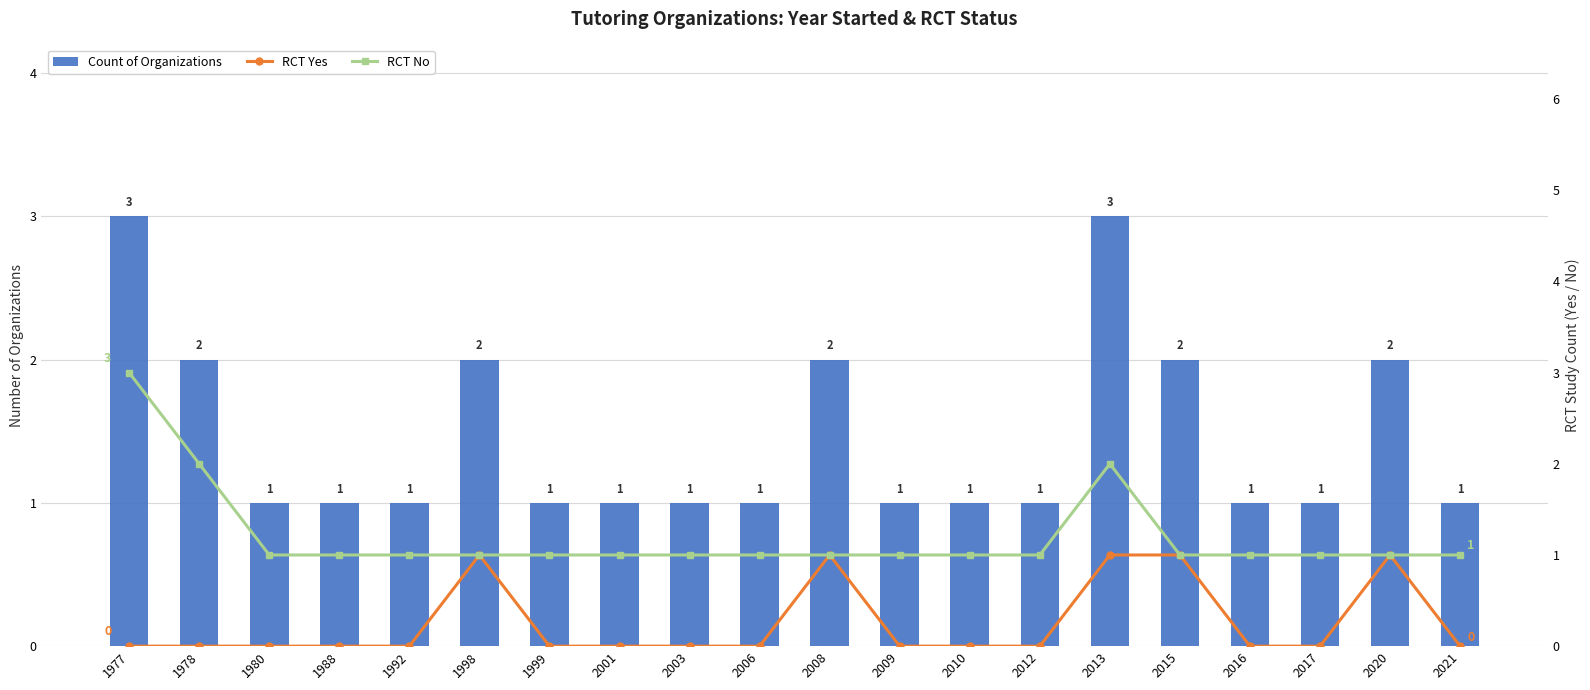

What is the approximate value of Count of Organizations at 1992?

1